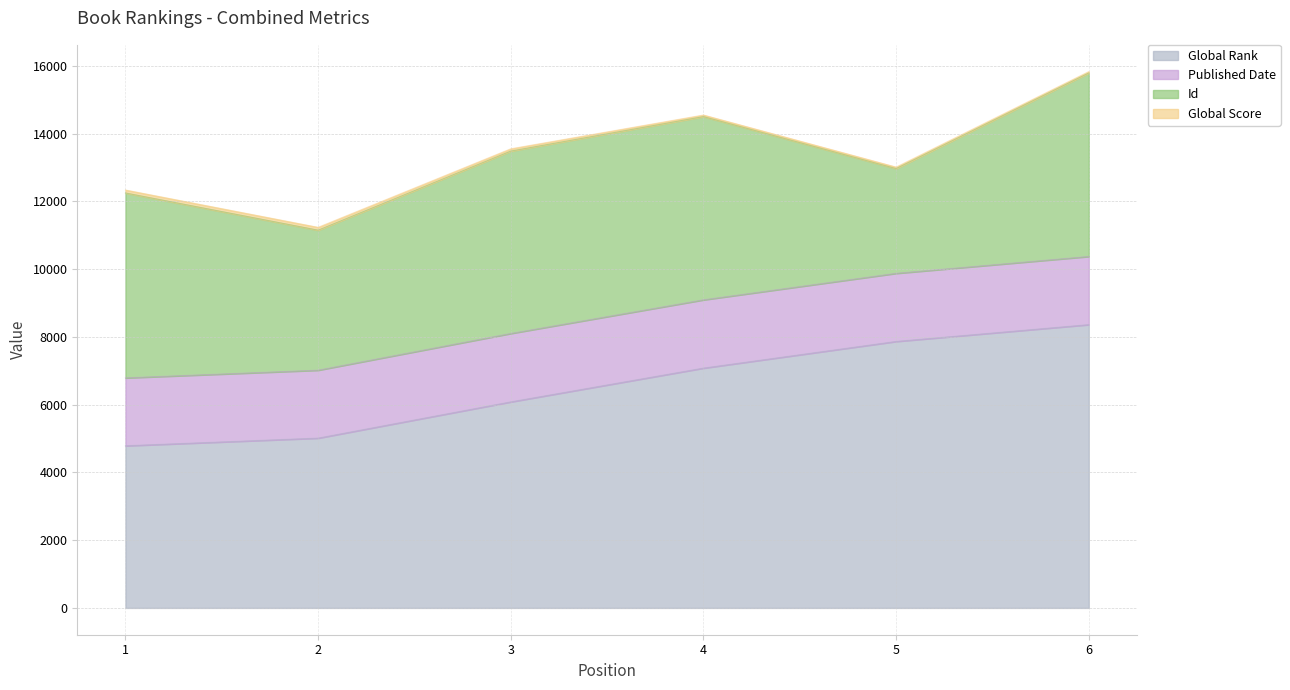

Between 1 and 4, which is larger?

4